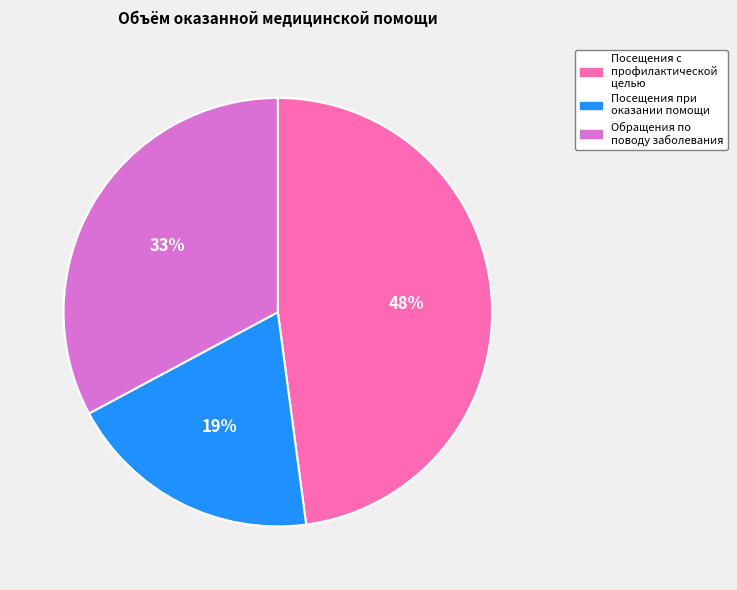

To the nearest percent, what is the average slice percentage?

33%